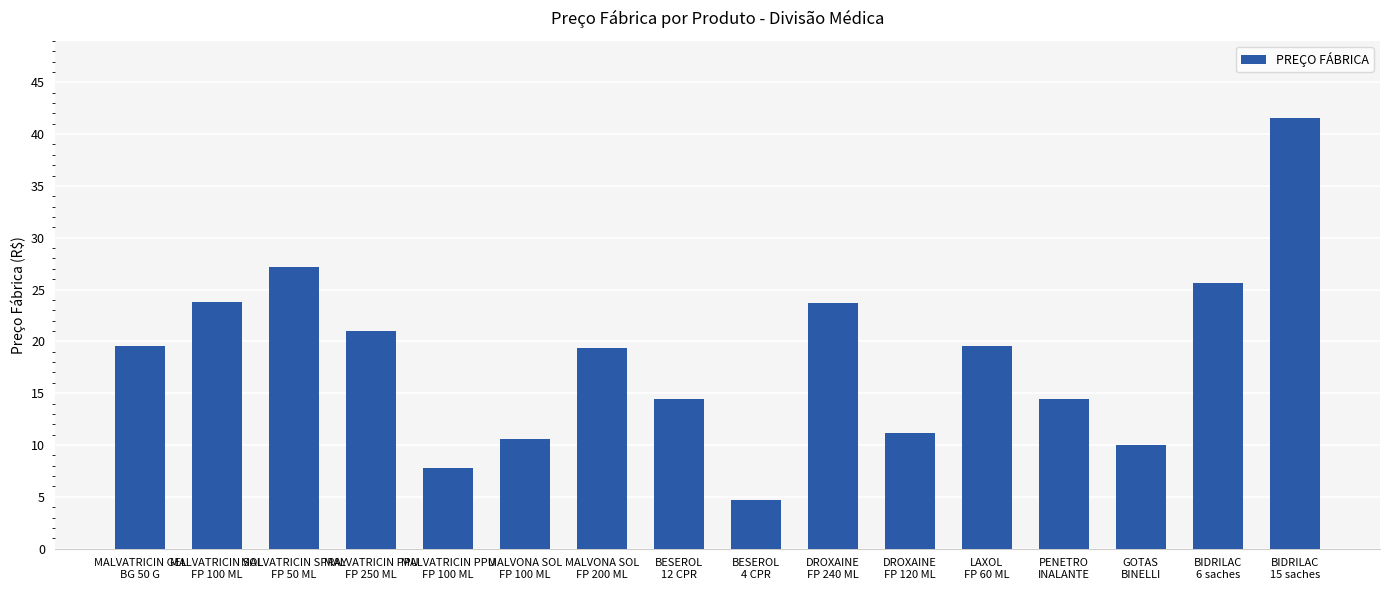

What is the sum of all values?

294.5